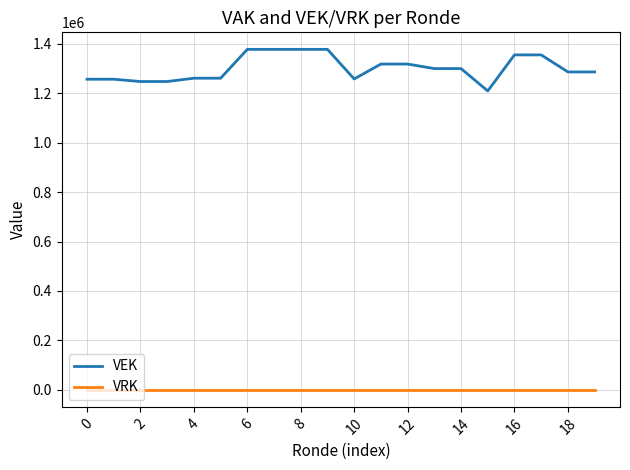

Which series has the widest spread of values?

VEK